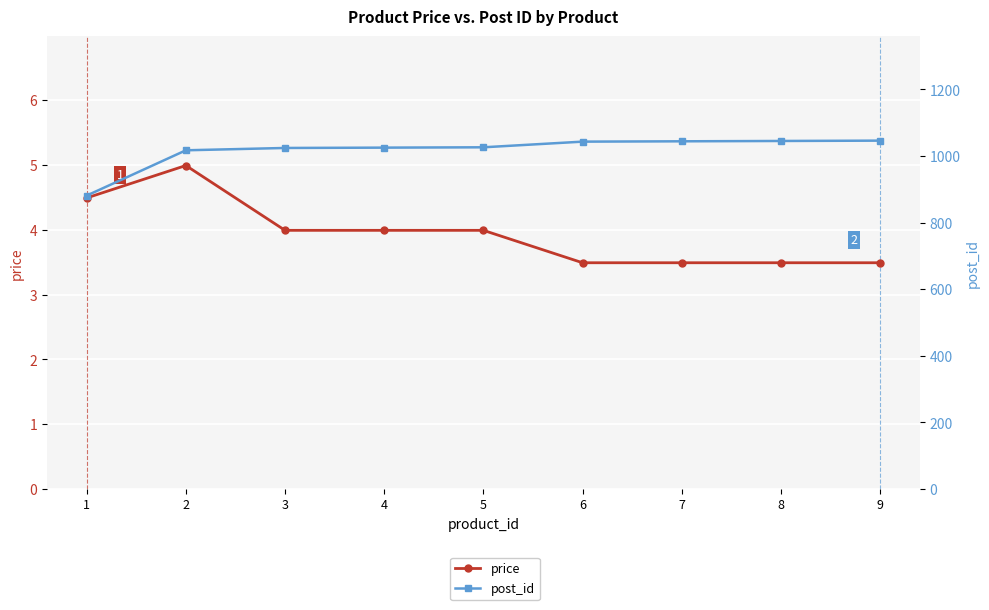

Reading left to right, what are all the values shown in this chart?

price: 4.5	5.0	4.0	4.0	4.0	3.5	3.5	3.5	3.5
post_id: 881.0	1017.0	1024.0	1025.0	1026.0	1043.0	1044.0	1045.0	1046.0